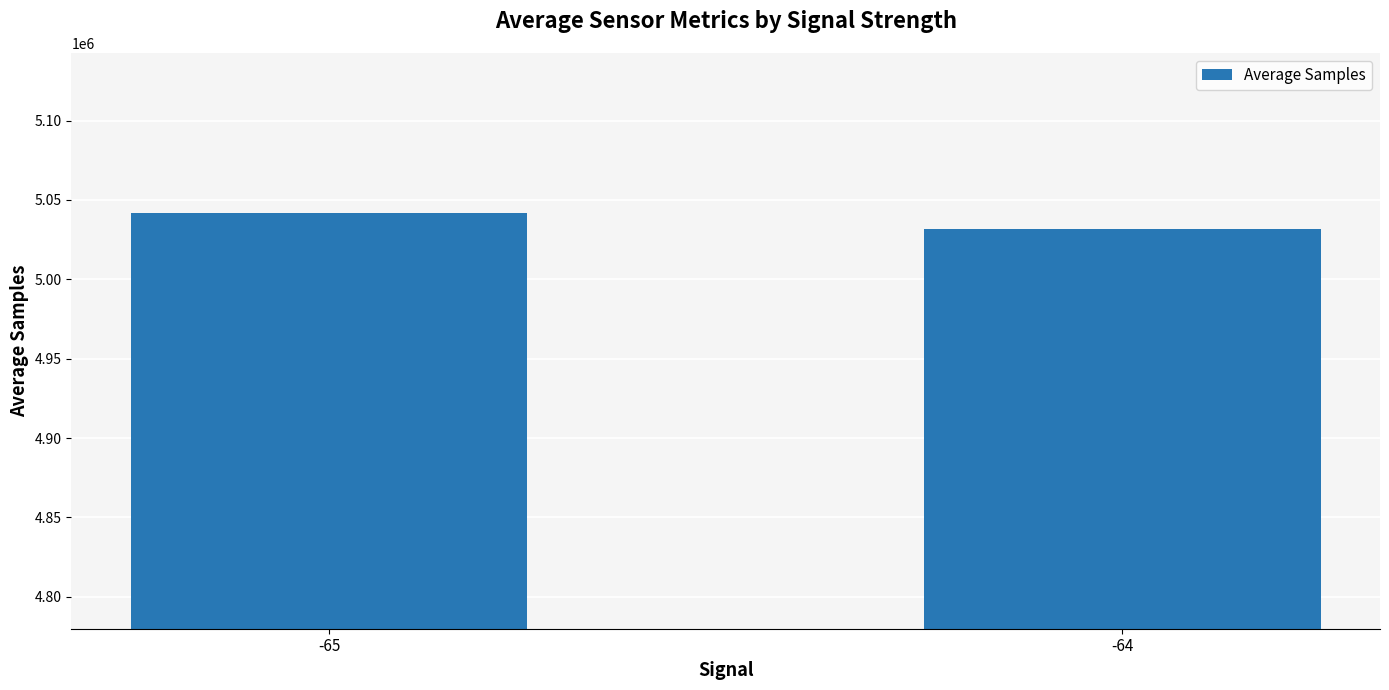

What is the sum of the values at -64 and -65?

10073194